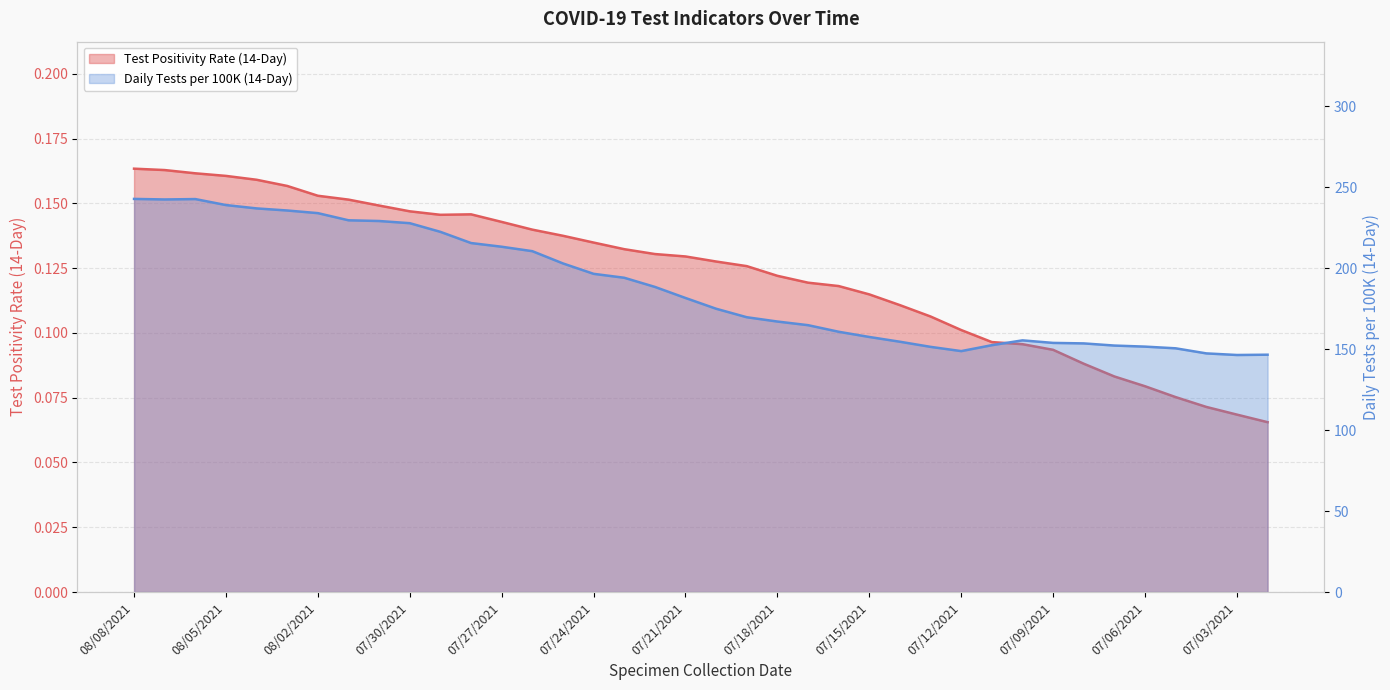

What is the difference between the maximum and minimum values in the Daily Tests per 100K (14-Day) series?

96.4